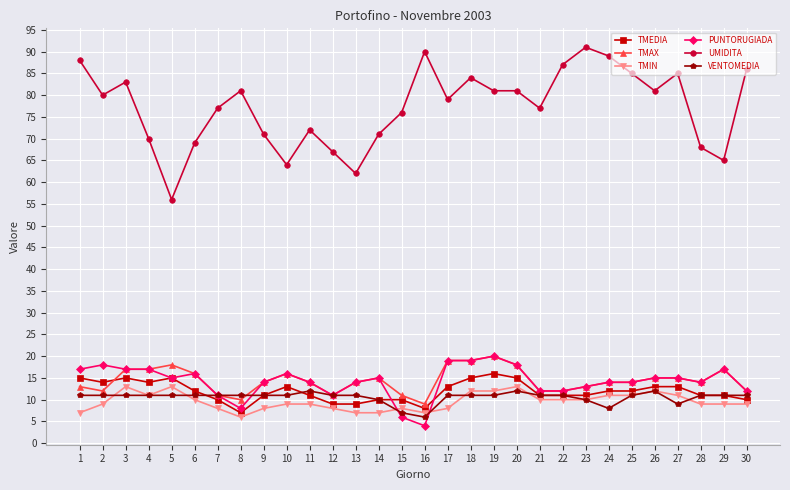

Is the value of PUNTORUGIADA at 23 greater than the value of TMIN at 22?

Yes